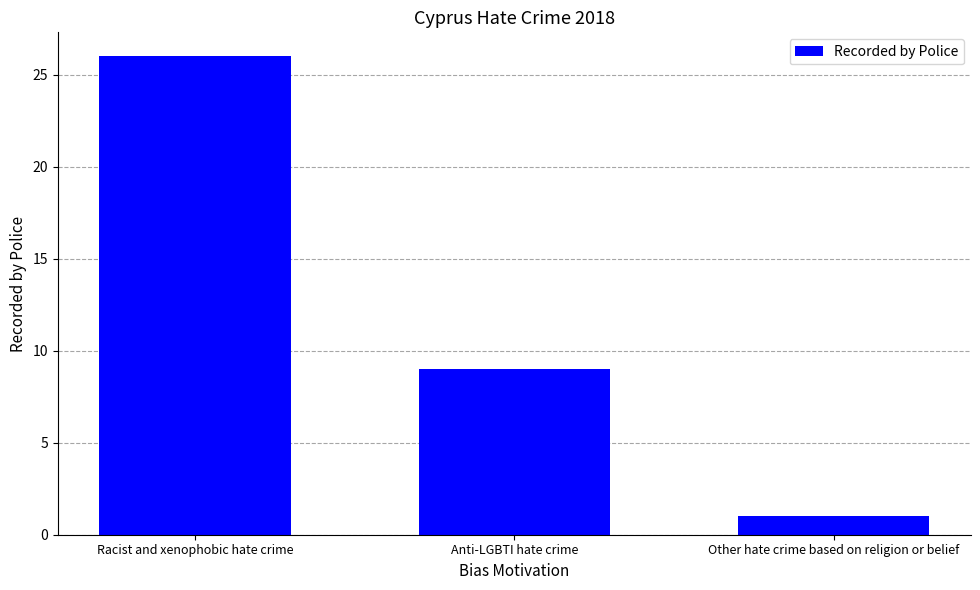

What is the change in value from Racist and xenophobic hate crime to Anti-LGBTI hate crime?

-17